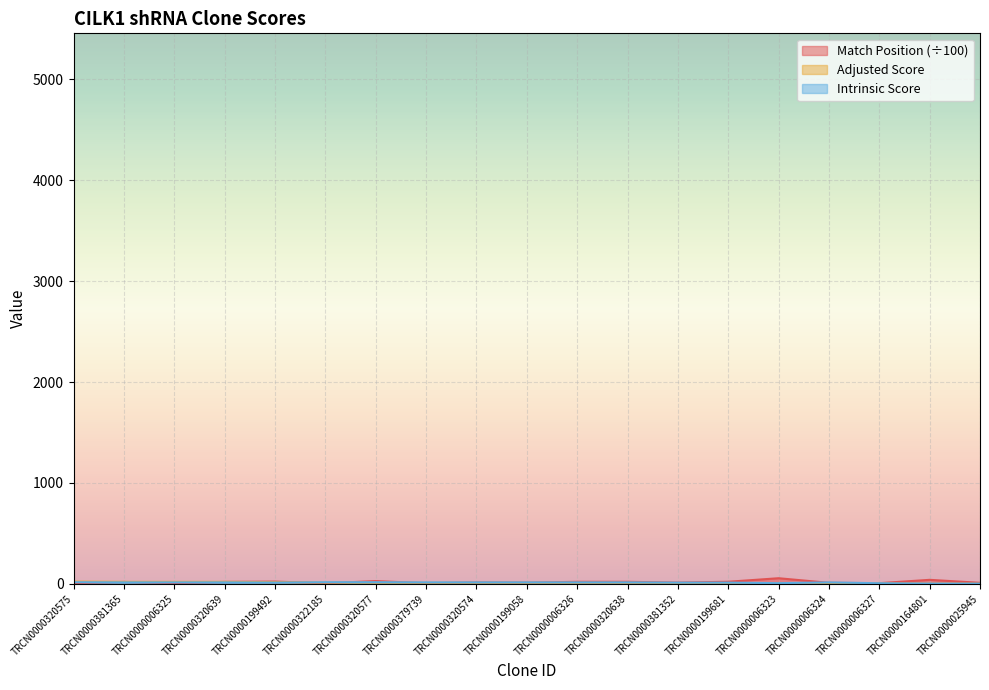

How many distinct data groups are displayed?

3